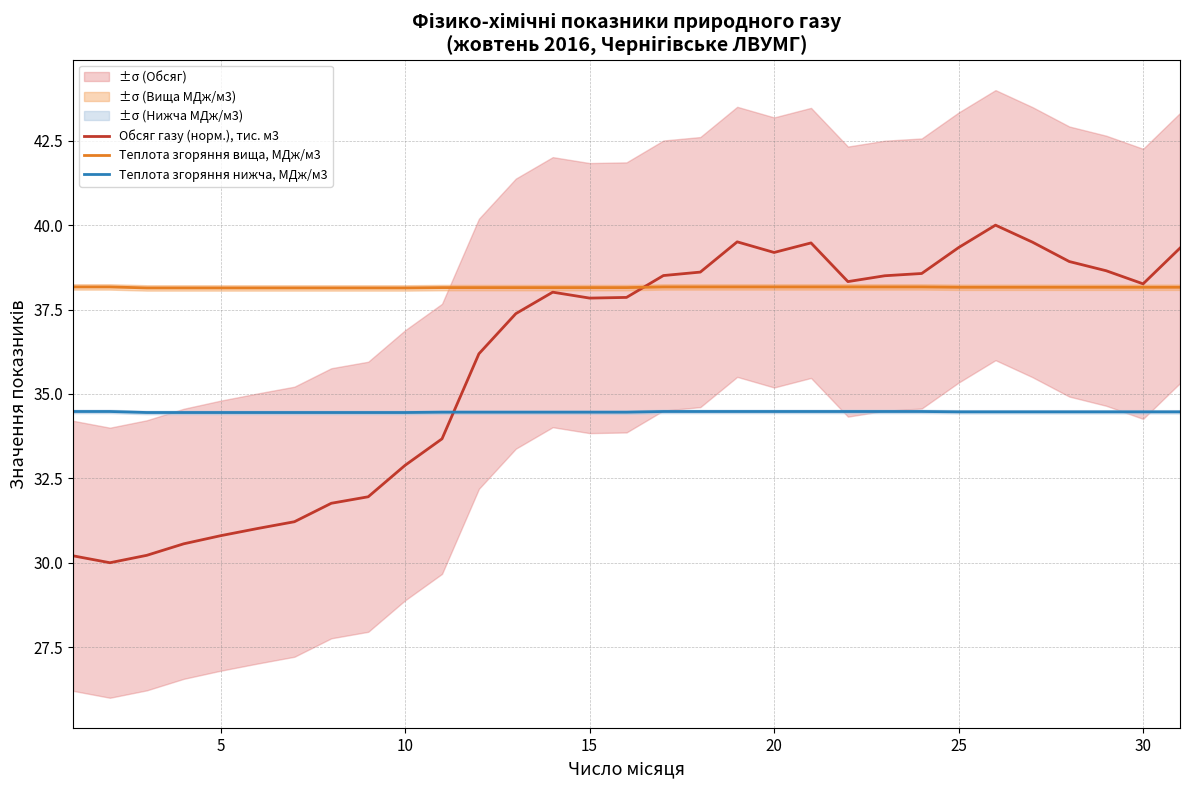

What is the minimum value for Обсяг газу (норм.), тис. м3?

30.0